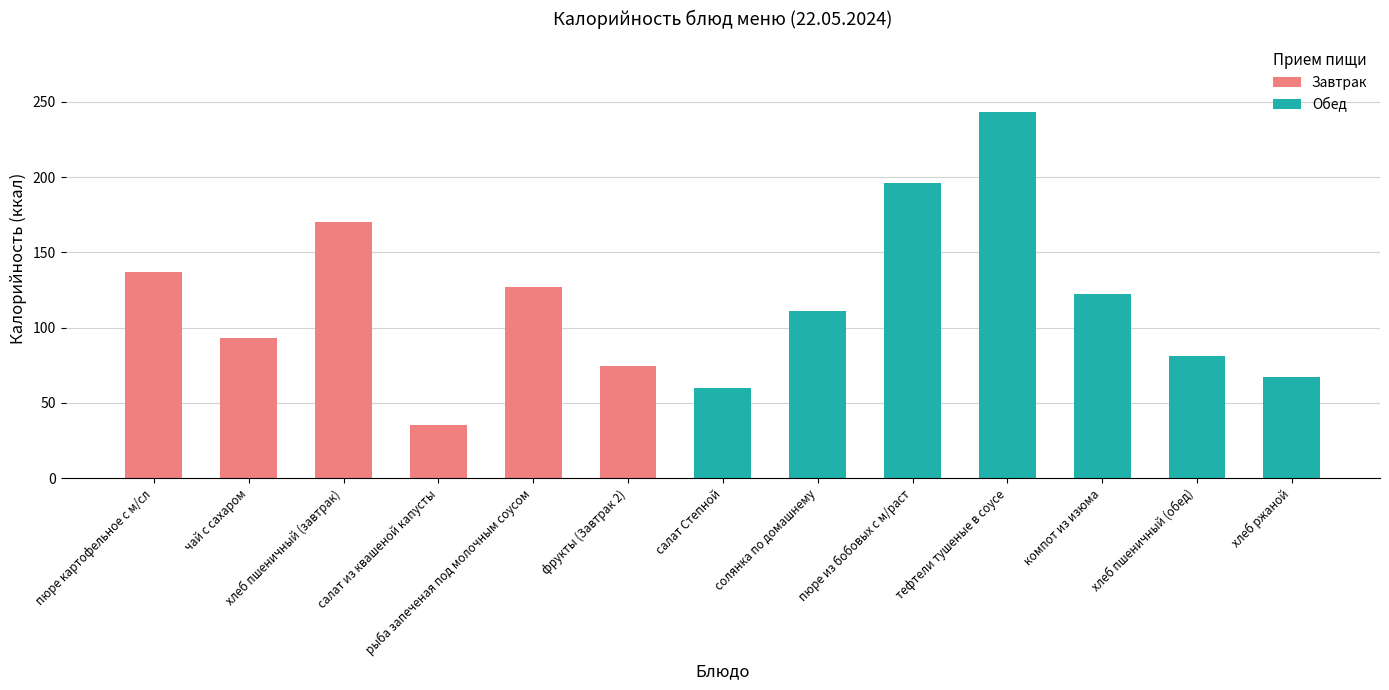

Between чай с сахаром and компот из изюма, which series saw the biggest shift?

Обед